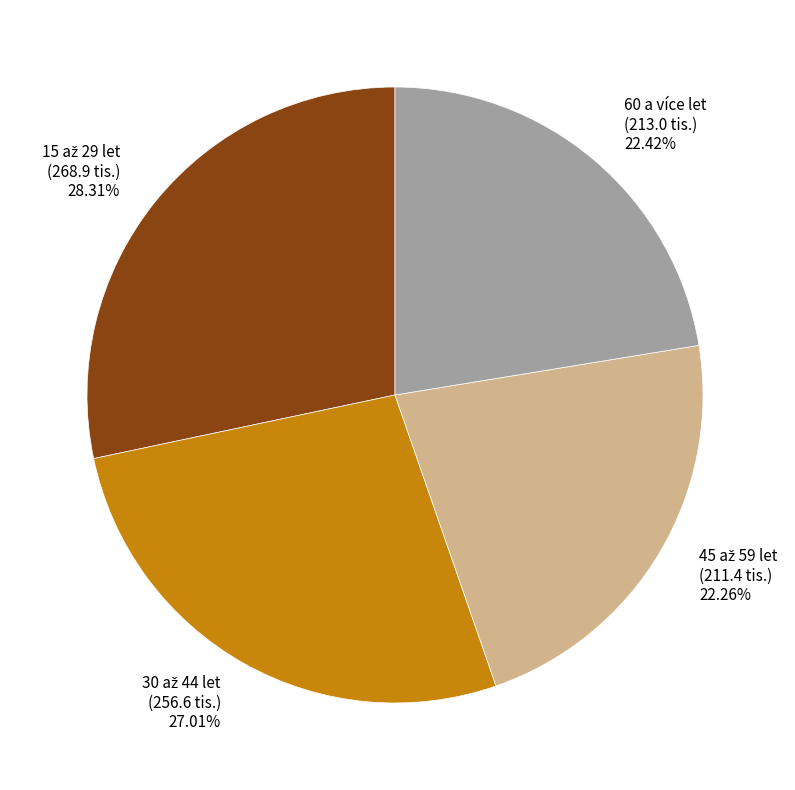

Does any single category account for the majority?

No